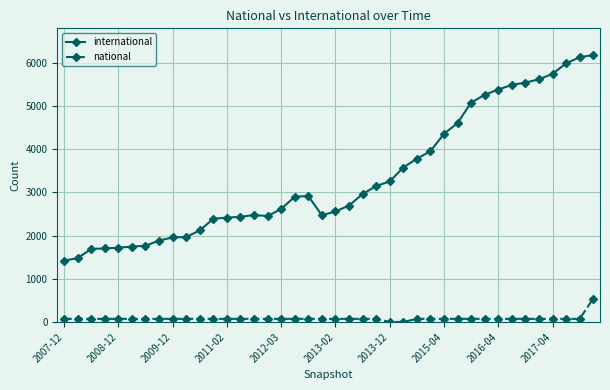

How many data points in international are less than 2896?

20